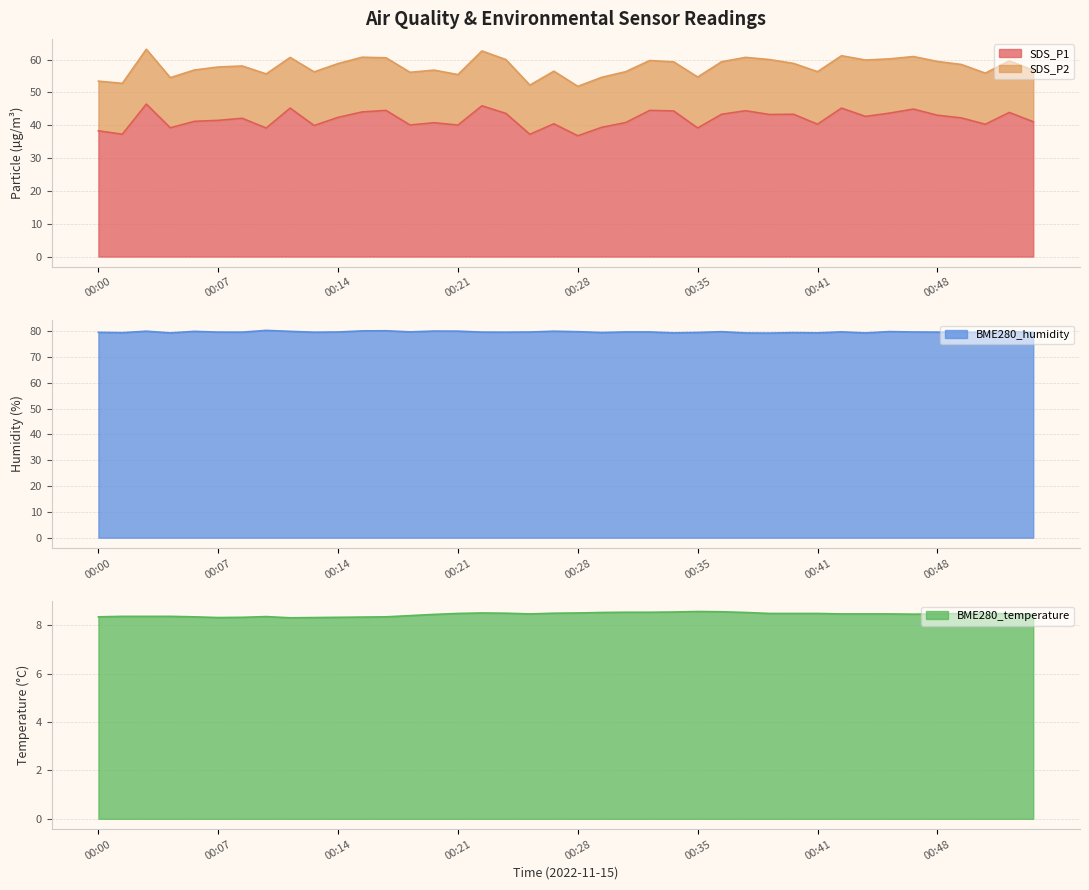

Which series has the largest total across all categories?

BME280_humidity